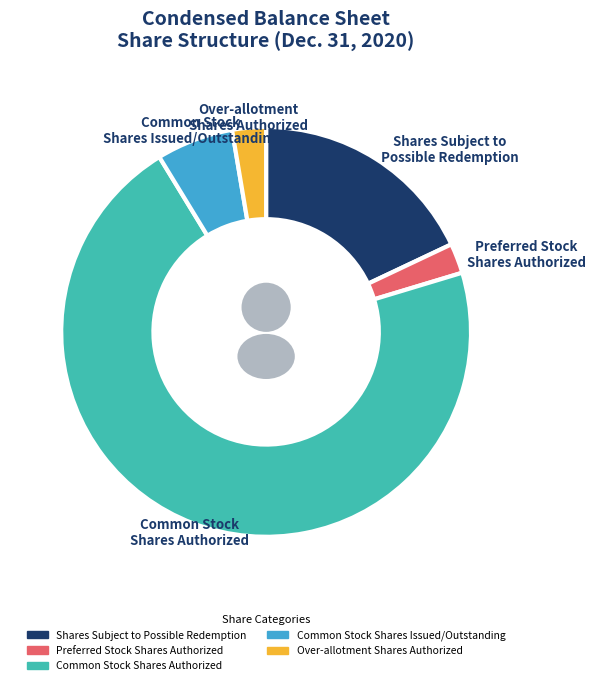

Is it true that Common Stock
Shares Issued/Outstanding is 6% of the pie?

True